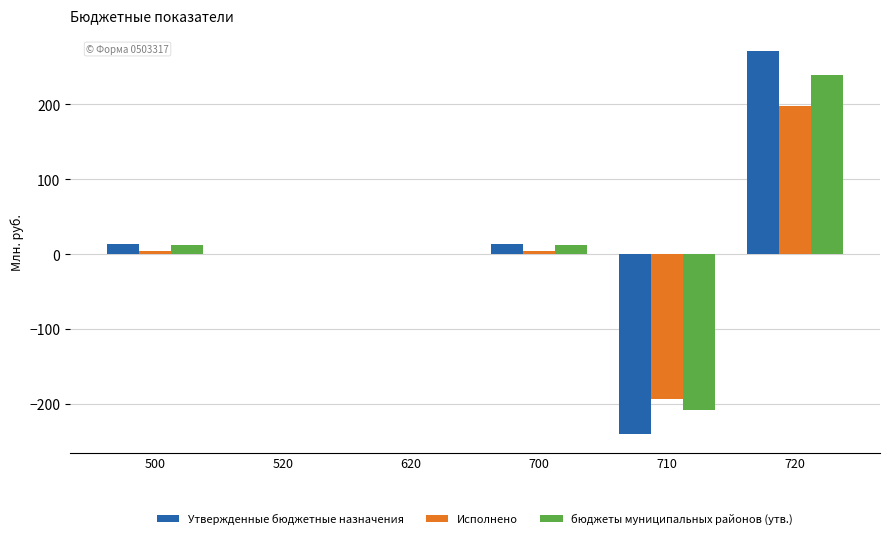

At which label does Утвержденные бюджетные назначения first exceed 13?

500